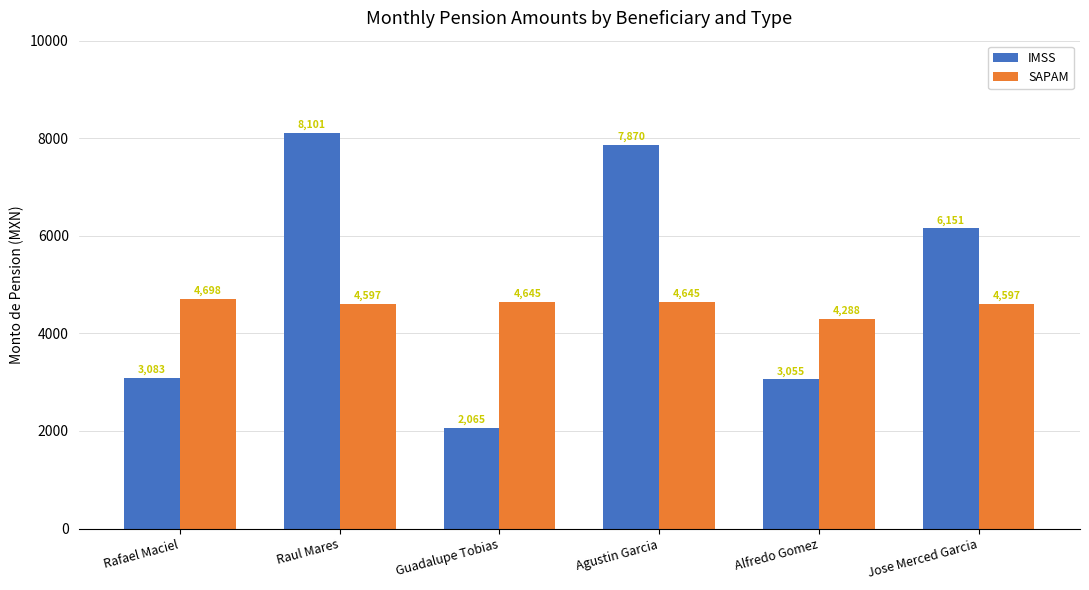

What is the average value of the IMSS series?

5054.0